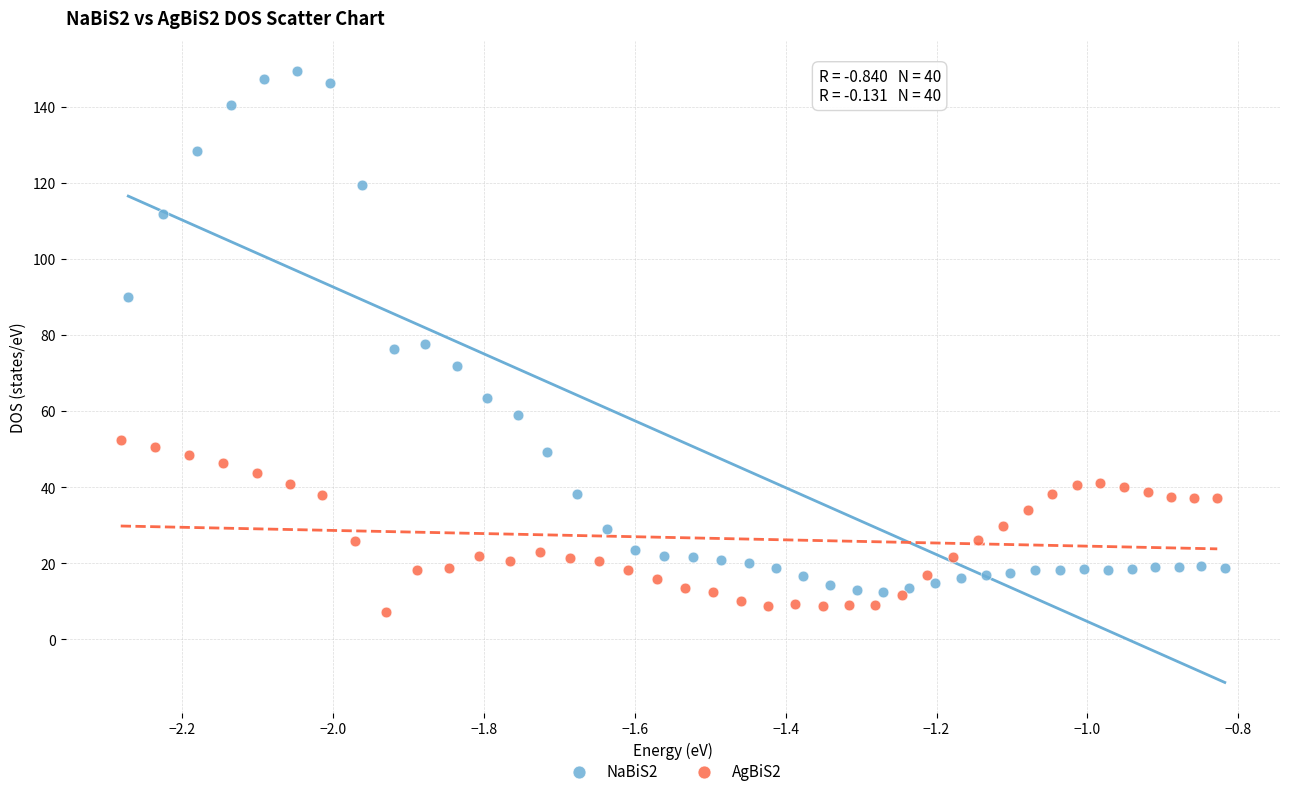

Which series reaches the maximum Y coordinate?

NaBiS2